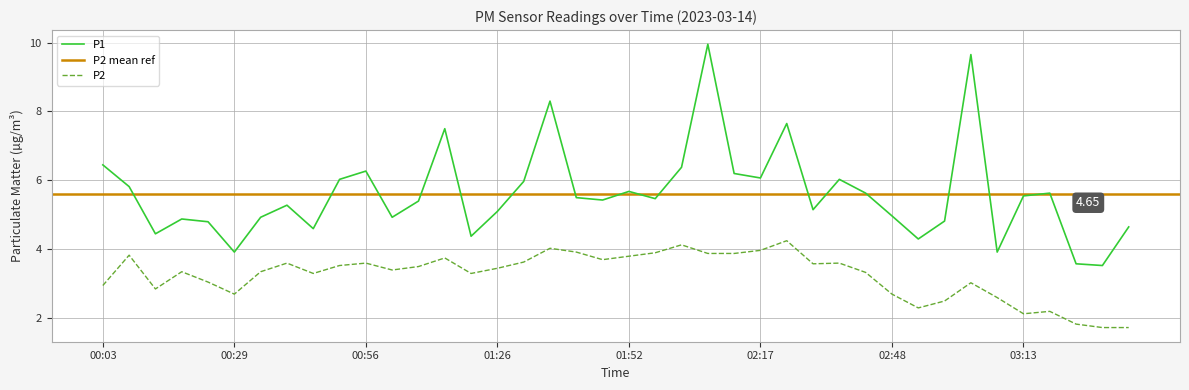

Reading left to right, what are all the values shown in this chart?

P1: 6.5	5.8	4.5	4.9	4.8	3.9	4.9	5.3	4.6	6.0	6.3	4.9	5.4	7.5	4.4	5.1	6.0	8.3	5.5	5.4	5.7	5.5	6.4	9.9	6.2	6.1	7.7	5.2	6.0	5.6	5.0	4.3	4.8	9.7	3.9	5.5	5.6	3.6	3.5	4.7
P2: 3.0	3.8	2.9	3.4	3.0	2.7	3.4	3.6	3.3	3.5	3.6	3.4	3.5	3.8	3.3	3.5	3.6	4.0	3.9	3.7	3.8	3.9	4.1	3.9	3.9	4.0	4.2	3.6	3.6	3.3	2.7	2.3	2.5	3.0	2.6	2.1	2.2	1.8	1.7	1.7